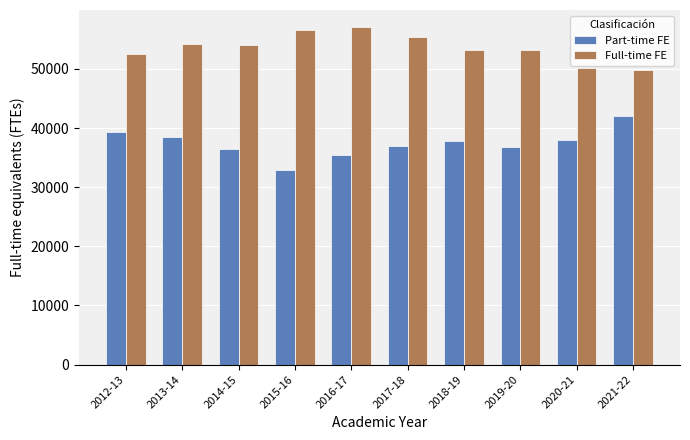

How many values in the Full-time FE series exceed 54024?

5